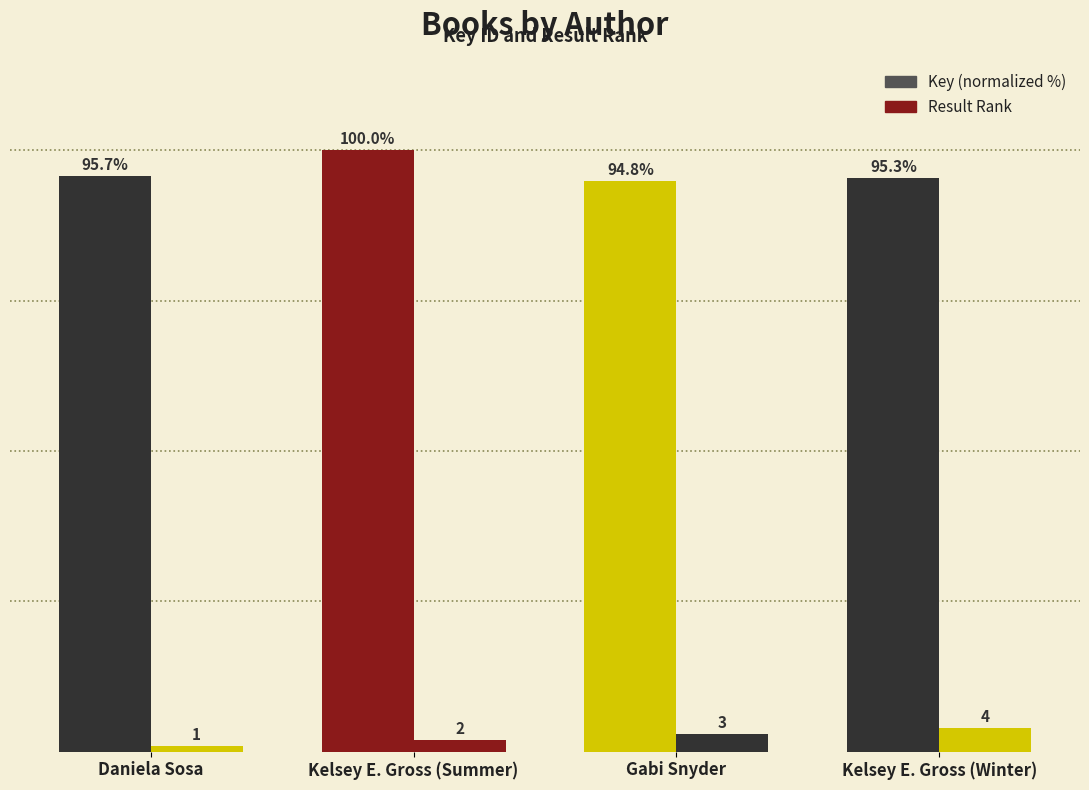

Reading left to right, extract all data points from this chart.

Key (normalized %): Daniela Sosa=95.7	Kelsey E. Gross (Summer)=100.0	Gabi Snyder=94.8	Kelsey E. Gross (Winter)=95.3
Result: Daniela Sosa=1.0	Kelsey E. Gross (Summer)=2.0	Gabi Snyder=3.0	Kelsey E. Gross (Winter)=4.0